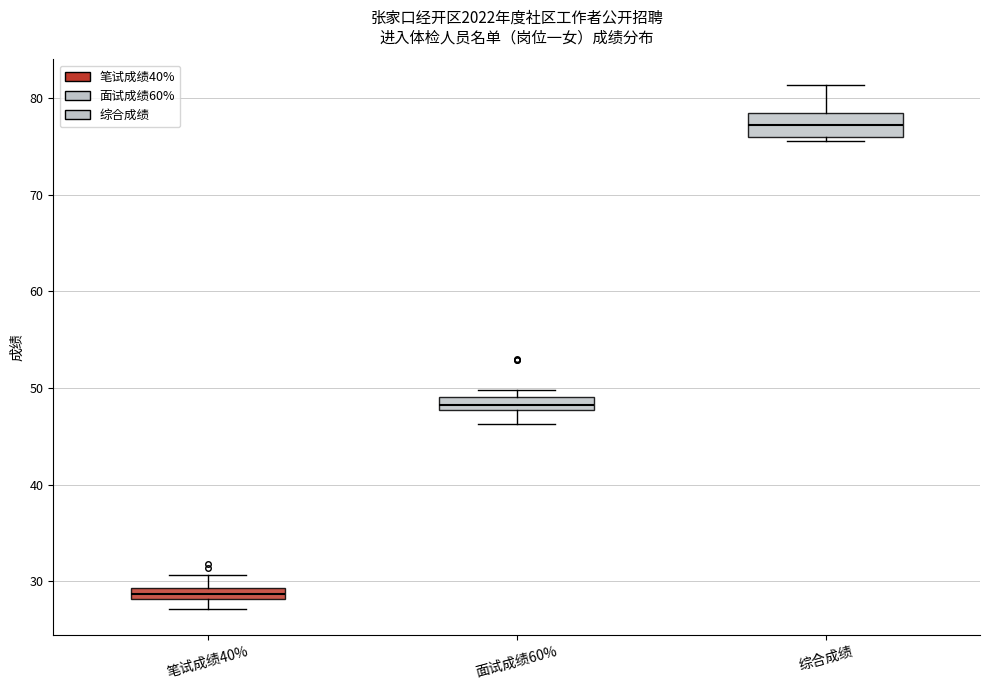

Which box's median line is the highest?

综合成绩